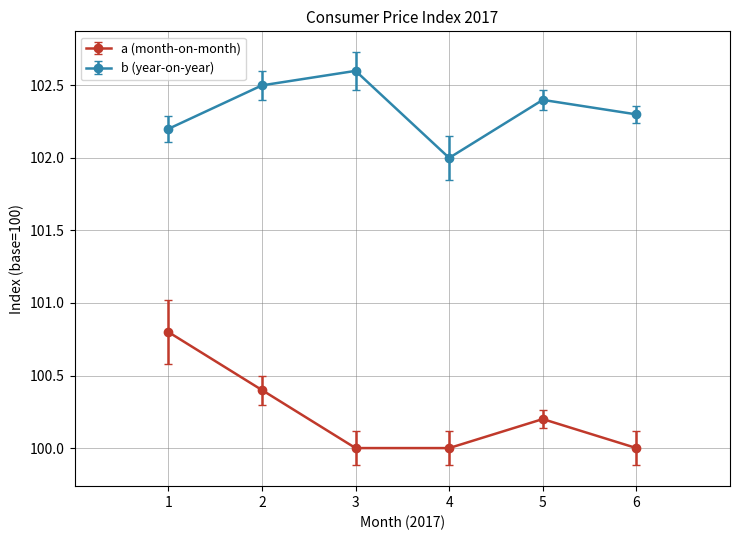

Which series changed the most between 1 and 3?

a (month-on-month)